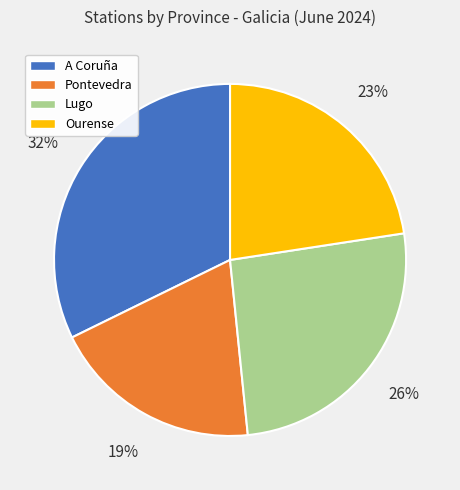

Approximately how many times larger is the value at A Coruña compared to Pontevedra?

1.7